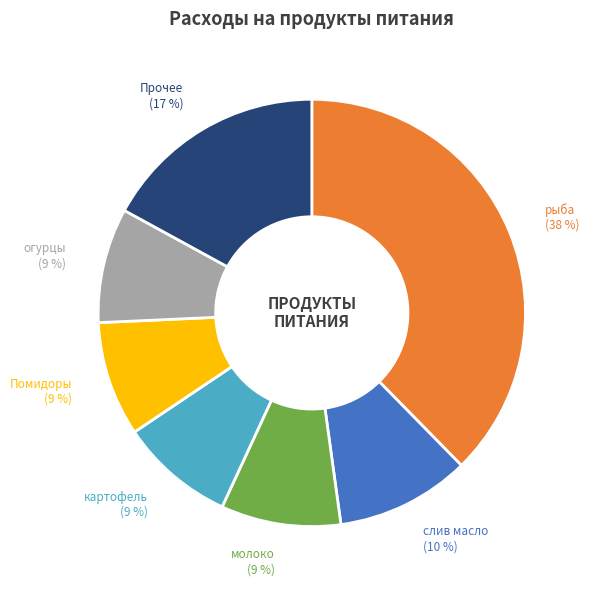

Count the number of slices in the pie.

7